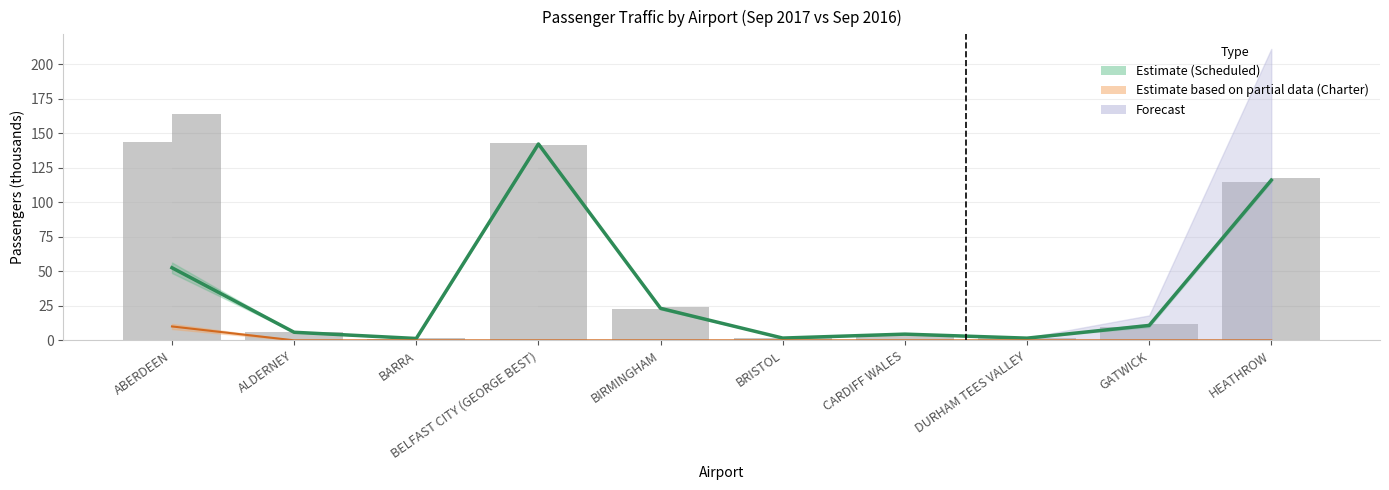

What is the approximate value of total_pax_last_period at BARRA?

1.3